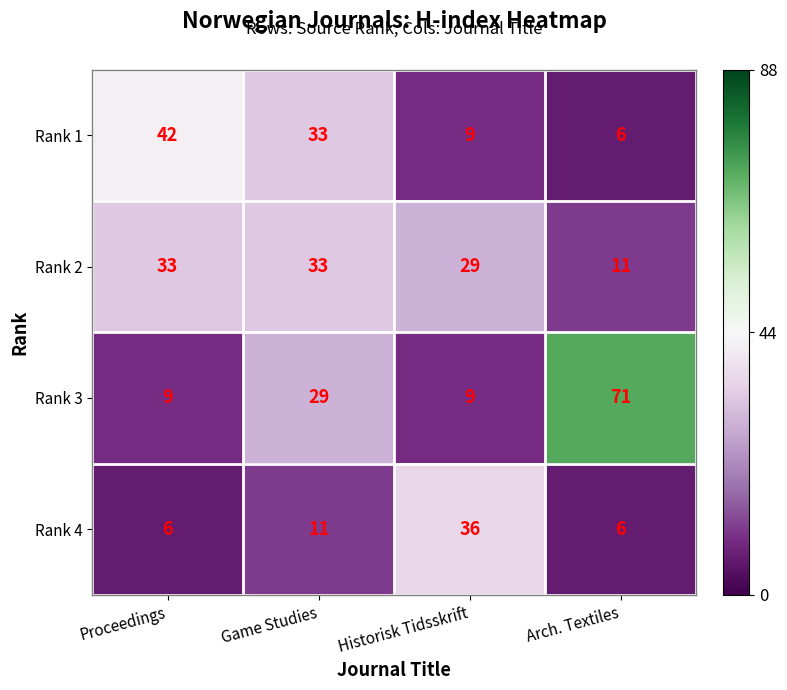

Between Proceedings and Historisk Tidsskrift, which series saw the biggest shift?

Rank 1